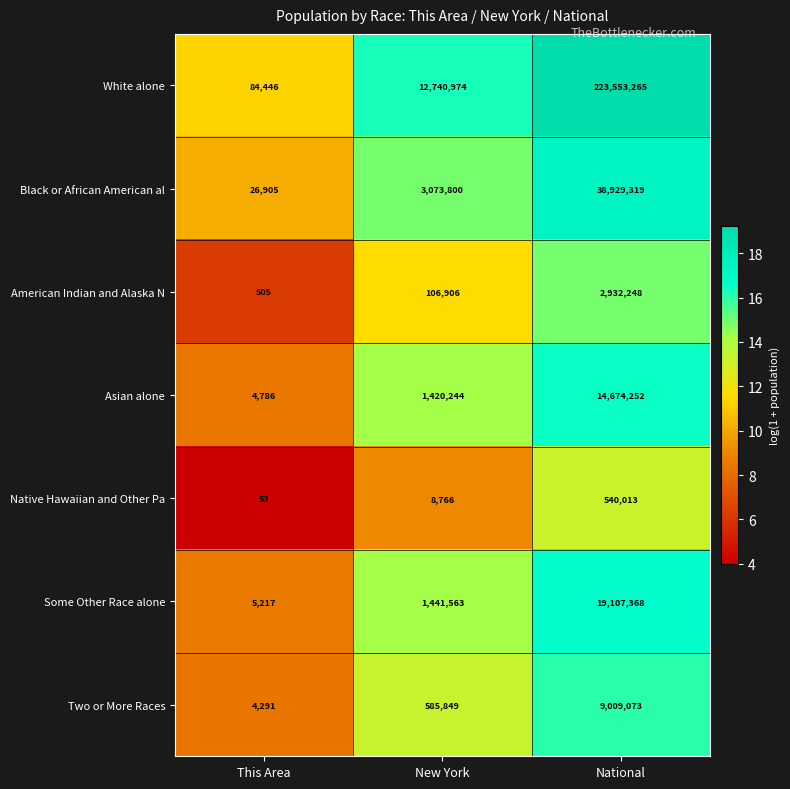

What is the greatest value displayed?

223553265